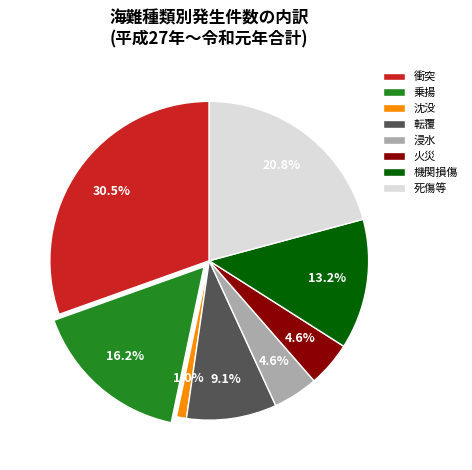

What percentage is the 火災 slice, to the nearest percent?

5%